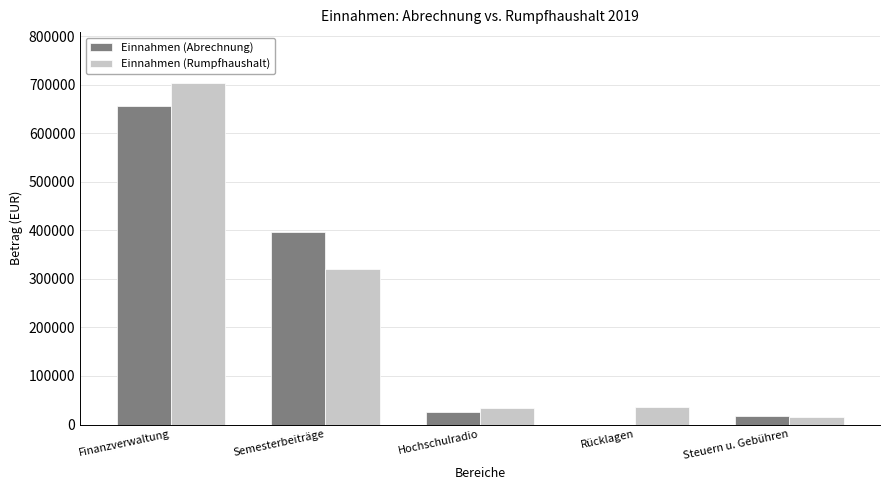

True or false: Einnahmen (Rumpfhaushalt) has a value of 63557.3 at Rücklagen.

False